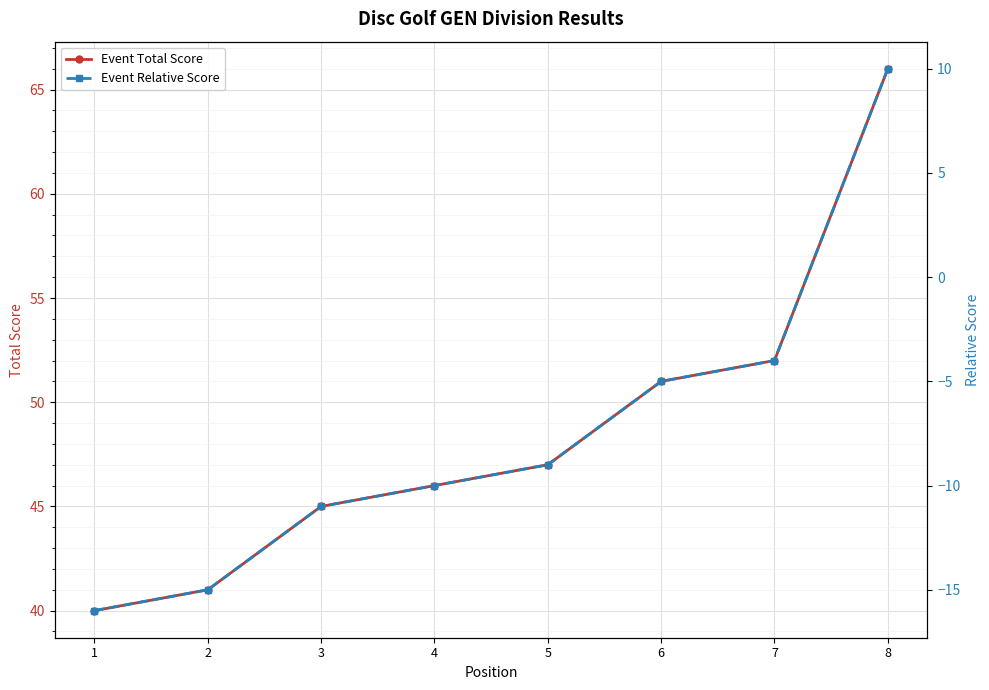

Where is Event Total Score nearest to the value 53?

7